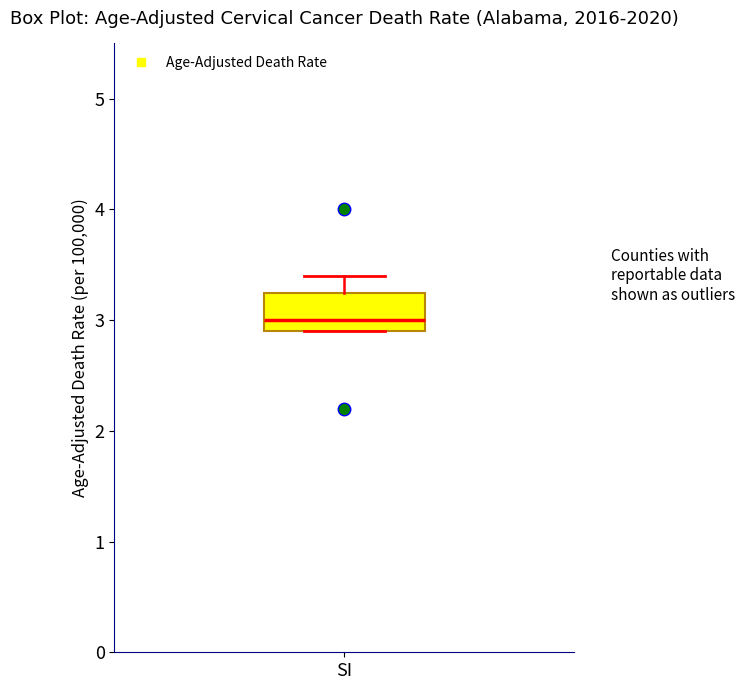

Transcribe this box plot: give where the median line is, the range the box spans, and where the two whiskers end, as read against the y-axis. The values are not printed on the chart, so give them approximately, as read against the axis.

median 3.0, box 2.9 to 3.3, whiskers 2.9 to 3.4